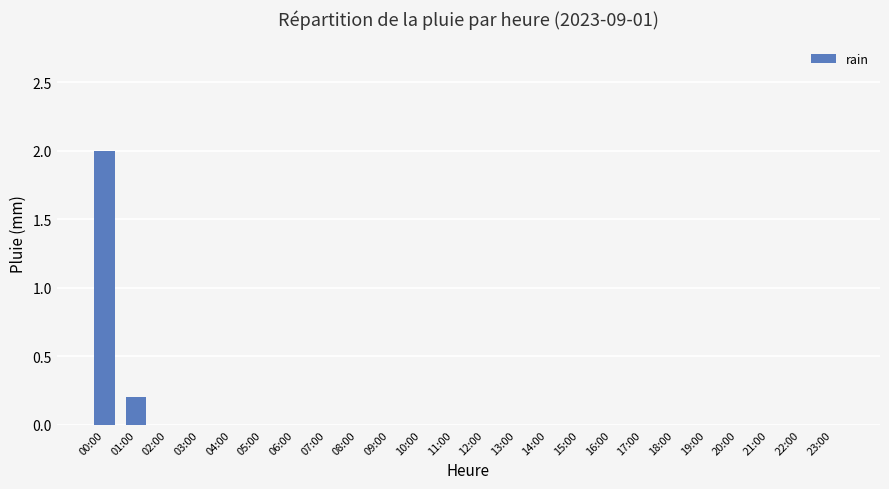

Reading left to right, transcribe all the data shown in this chart.

00:00=2.0	01:00=0.2	02:00=0.0	03:00=0.0	04:00=0.0	05:00=0.0	06:00=0.0	07:00=0.0	08:00=0.0	09:00=0.0	10:00=0.0	11:00=0.0	12:00=0.0	13:00=0.0	14:00=0.0	15:00=0.0	16:00=0.0	17:00=0.0	18:00=0.0	19:00=0.0	20:00=0.0	21:00=0.0	22:00=0.0	23:00=0.0